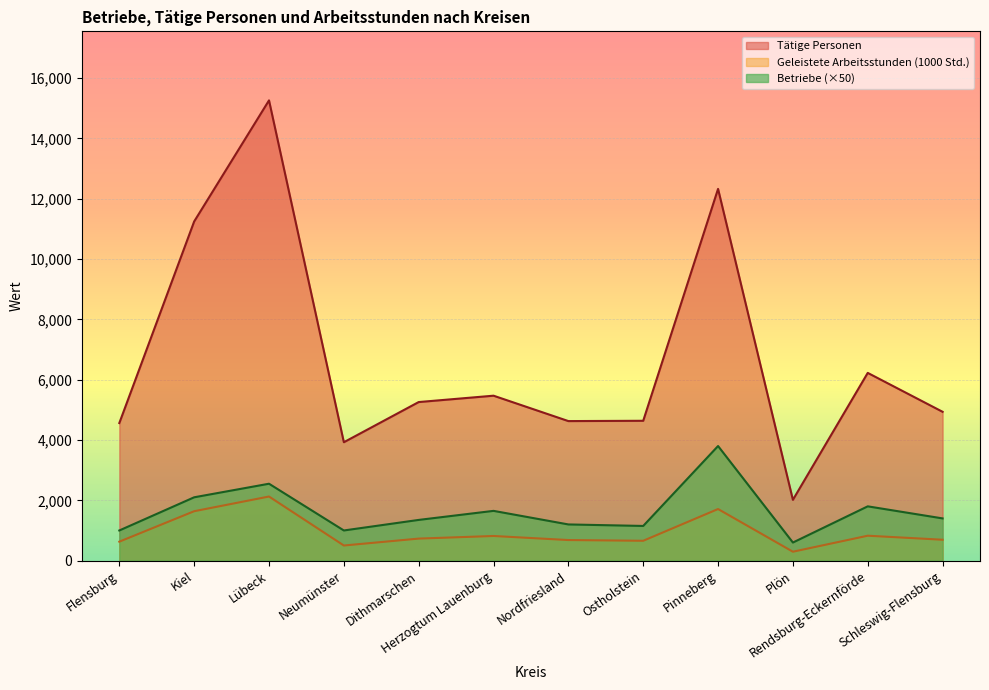

What is the sum of the Betriebe values at Ostholstein and Kiel?

3250.0